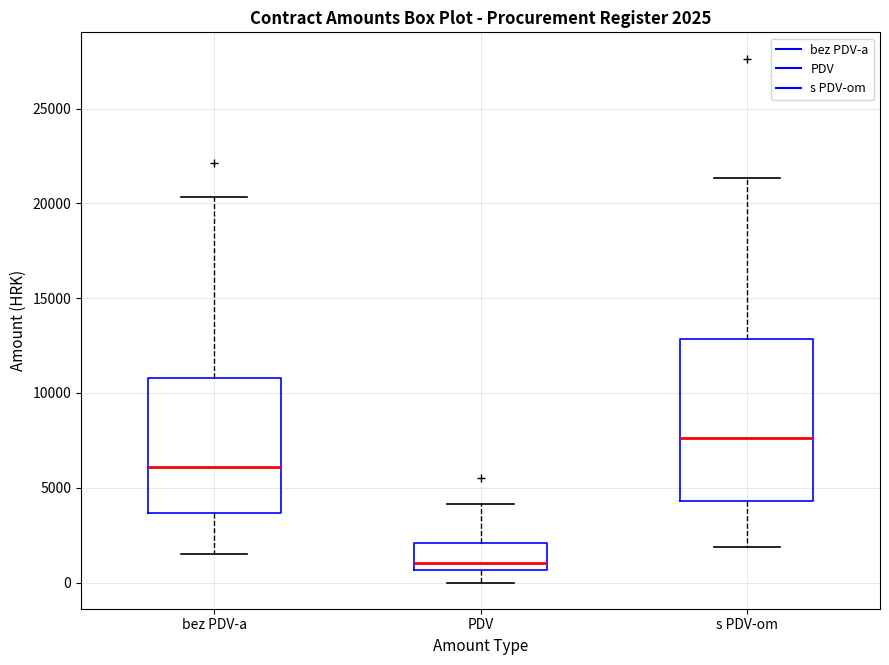

Which box has the lowest median line?

PDV